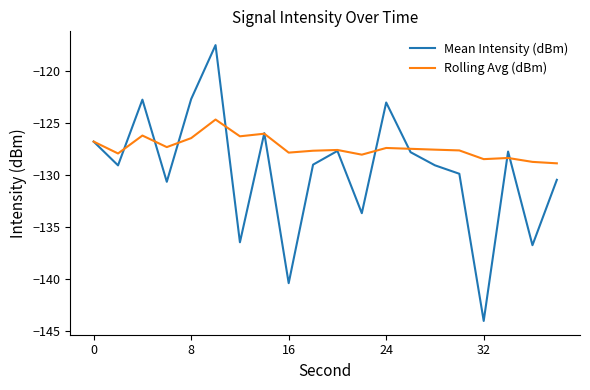

What is the maximum value for Mean Intensity (dBm)?

-117.5